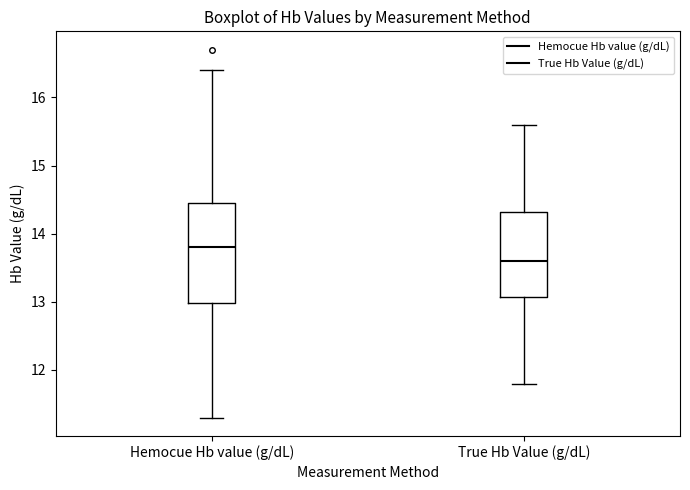

Reading left to right, transcribe this box plot: for each box, give where its median line is, the range the box spans, and where its two whiskers end, as read against the y-axis. The values are not printed on the chart, so give them approximately, as read against the axis.

Hemocue Hb value (g/dL): median 13.8, box 13.0 to 14.5, whiskers 11.3 to 16.4
True Hb Value (g/dL): median 13.6, box 13.1 to 14.3, whiskers 11.8 to 15.6